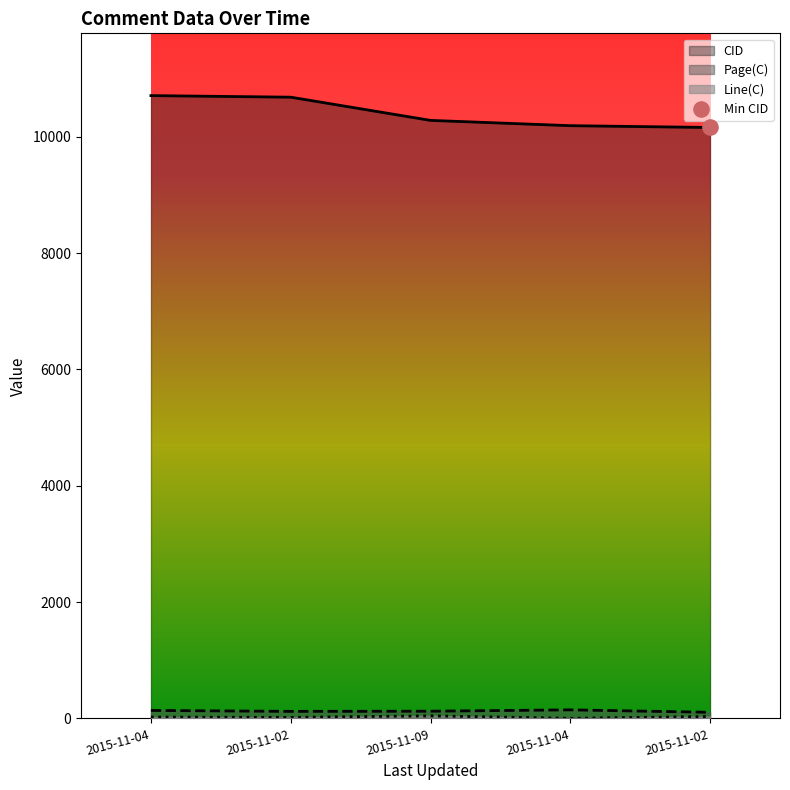

Which series reaches the maximum Y coordinate?

CID